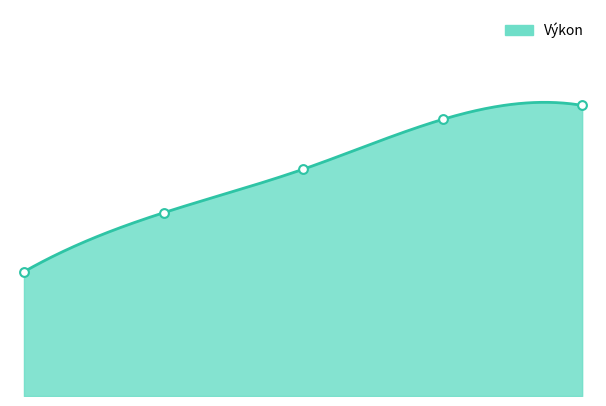

What is the change in value from Kohoutová Christina Zahara to Madlušková Veronika?

+1.5